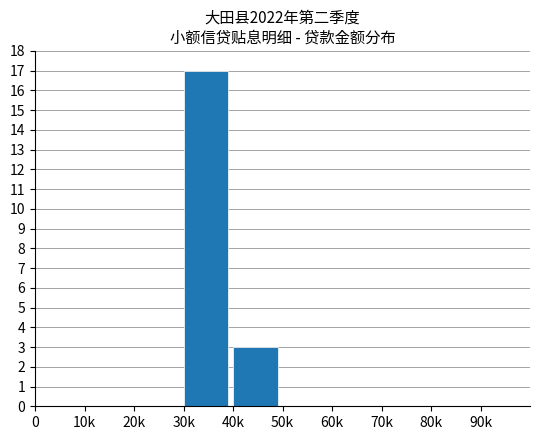

What is the sum of all values?

20